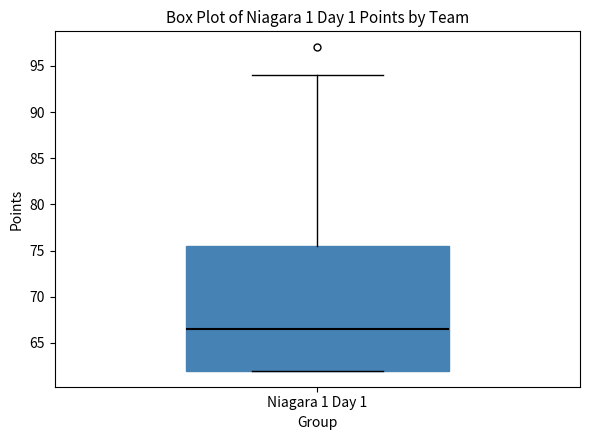

Transcribe this box plot: give where the median line is, the range the box spans, and where the two whiskers end, as read against the y-axis. The values are not printed on the chart, so give them approximately, as read against the axis.

median 66.5, box 62.0 to 75.5, whiskers 62.0 to 94.0